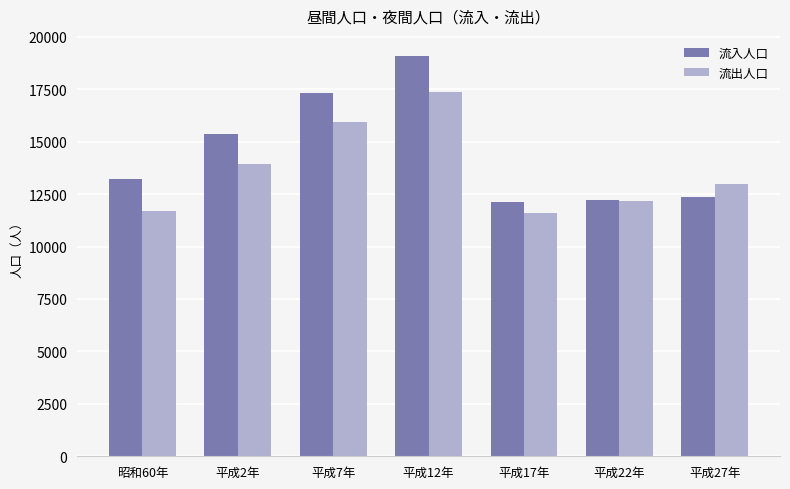

At how many categories does at least one series exceed 14998?

3